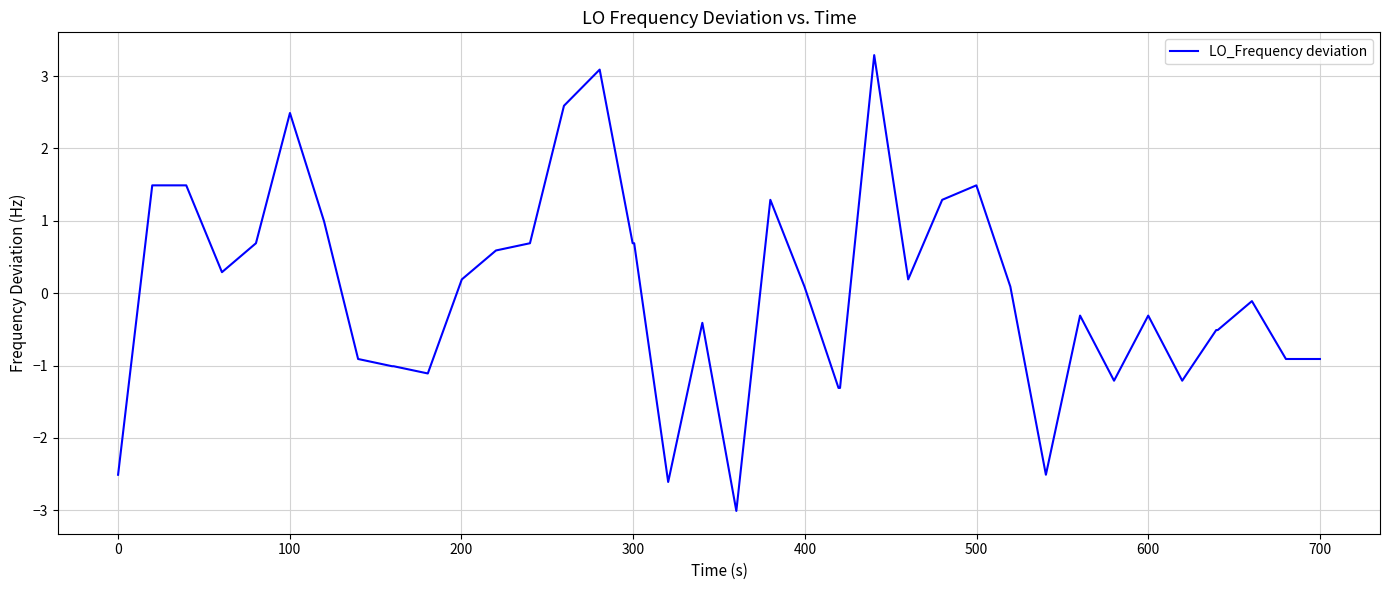

What is the maximum value shown in the chart?

3.3